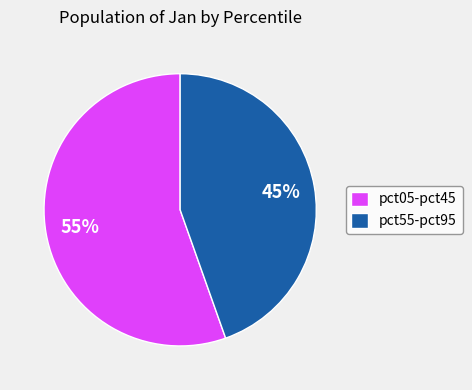

Which has a higher value, pct55-pct95 or pct05-pct45?

pct05-pct45